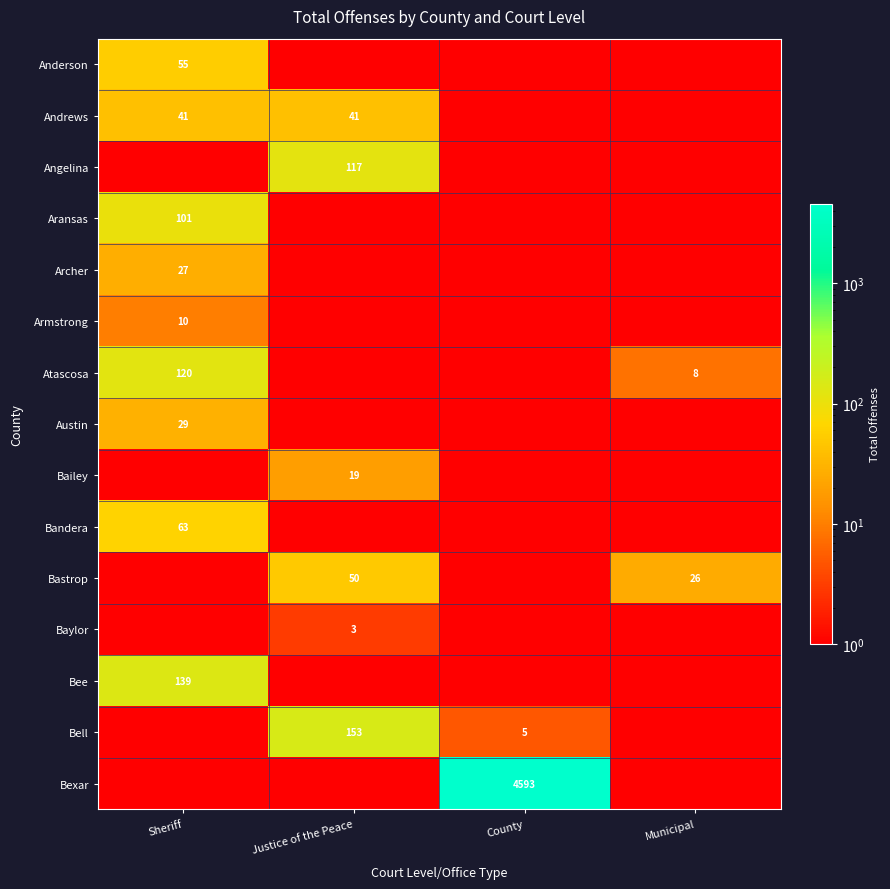

The Armstrong series shows 2 at Sheriff. True or false?

False